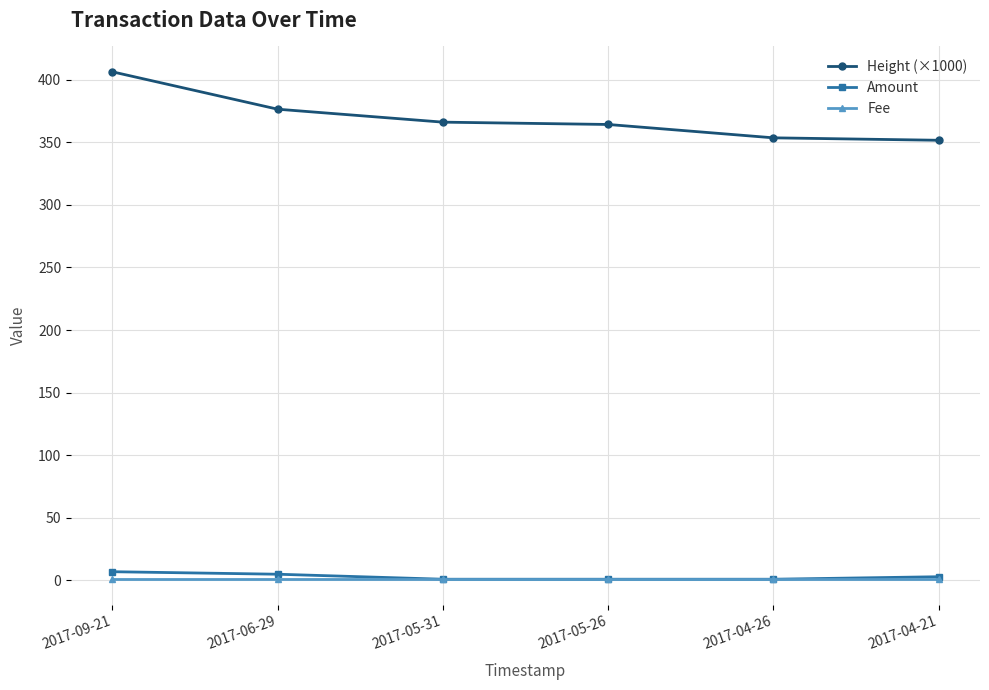

What is the label of the 5th point from the left?

2017-04-26